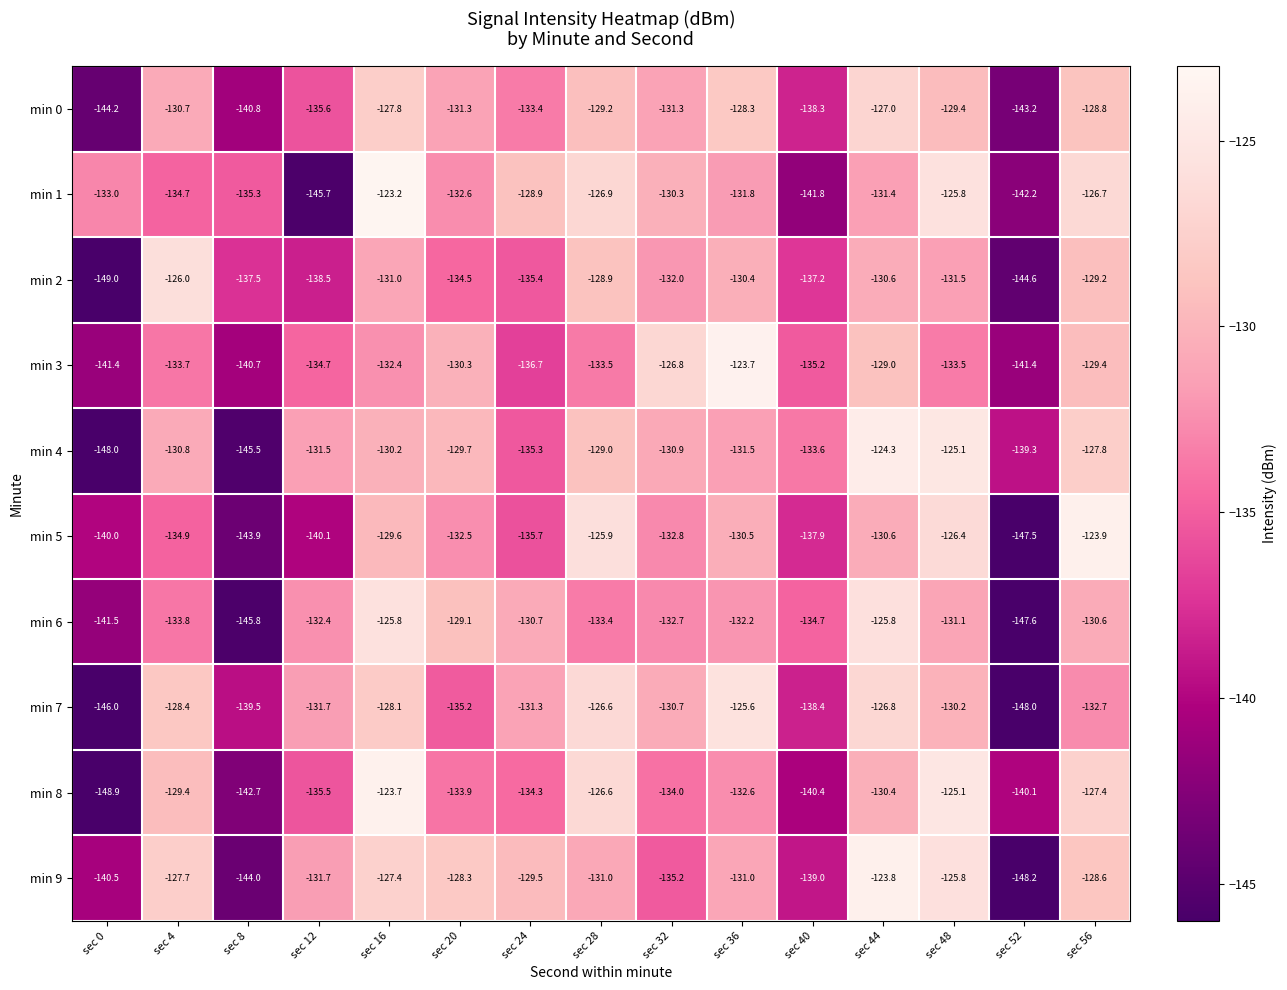

At which label does min 5 first exceed -132?

sec 16